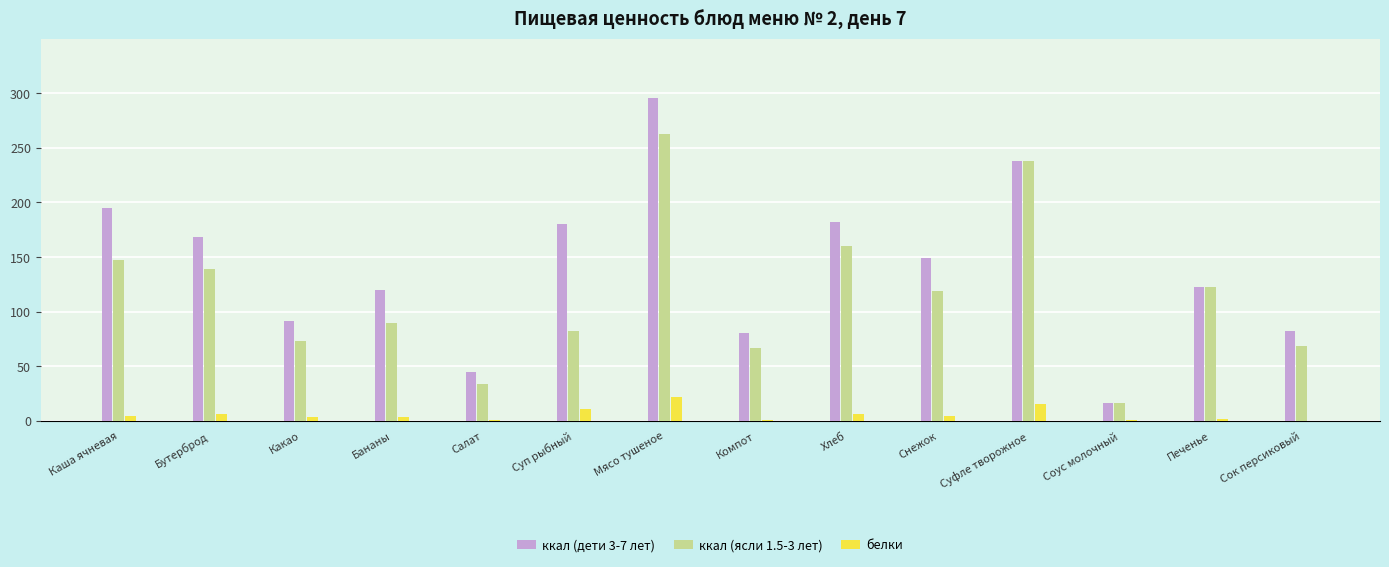

At which category is the sum across all series the highest?

Мясо тушеное